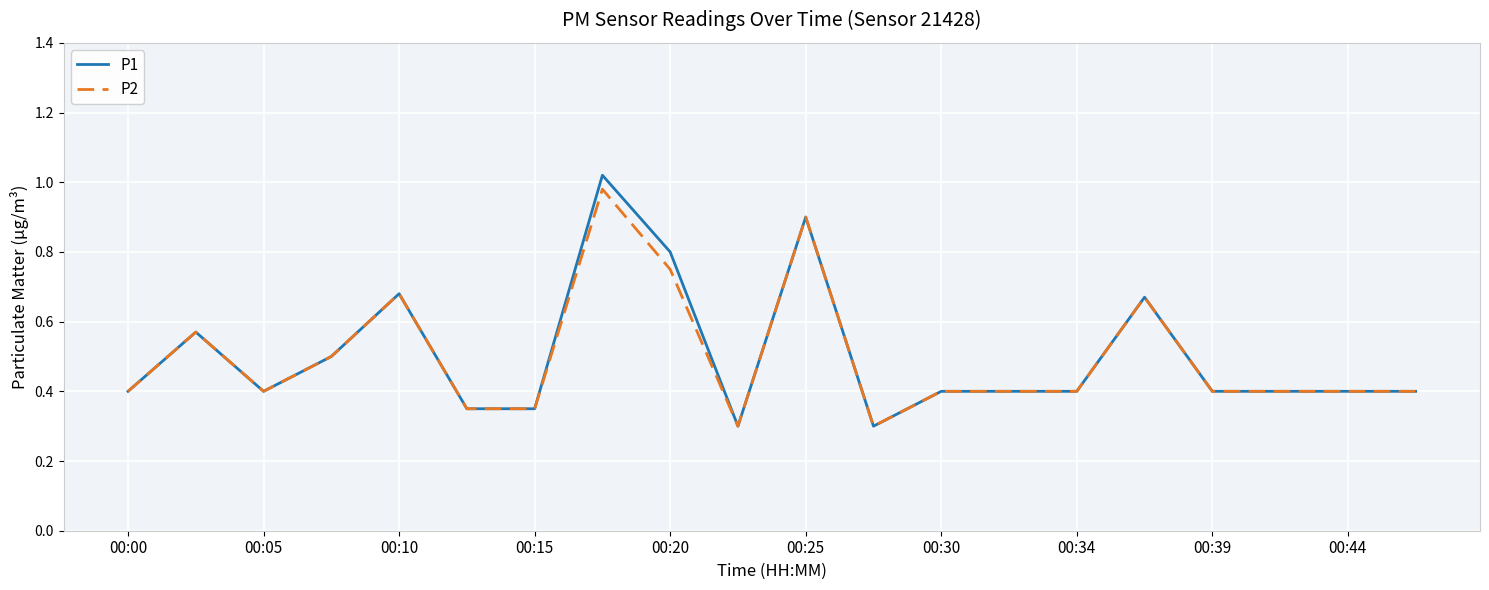

Which series has the widest spread of values?

P1